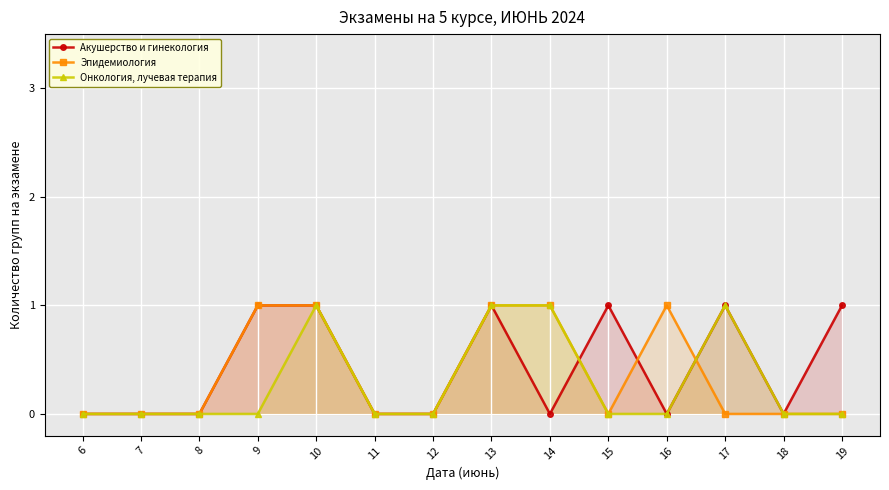

True or false: Эпидемиология has a value of 0 at 12.

True